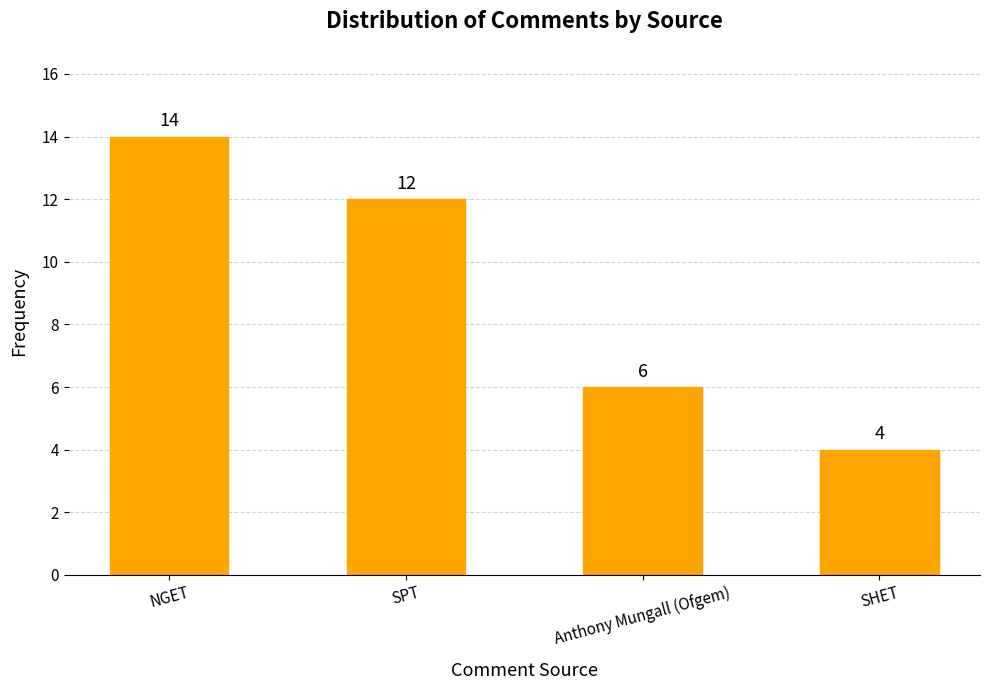

How many bars are there in total?

4